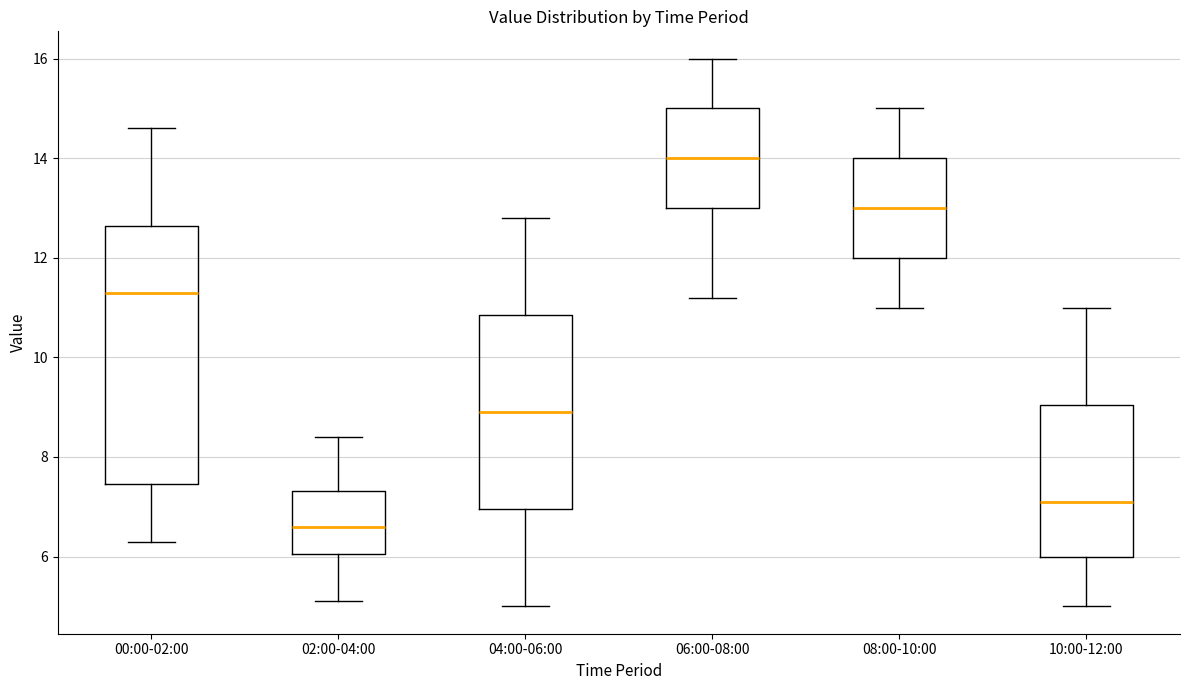

Which box is the tallest, from its lower edge to its upper edge?

00:00-02:00